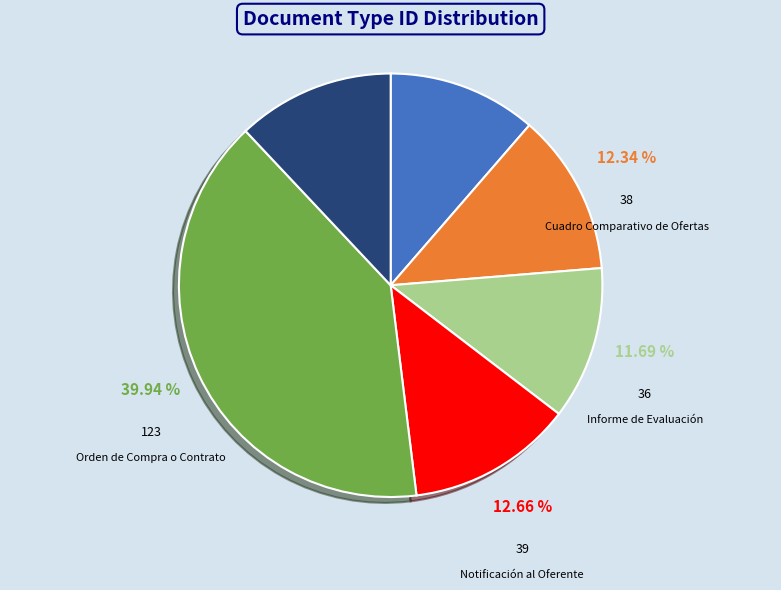

What is the largest slice in the pie chart?

Orden de Compra o Contrato